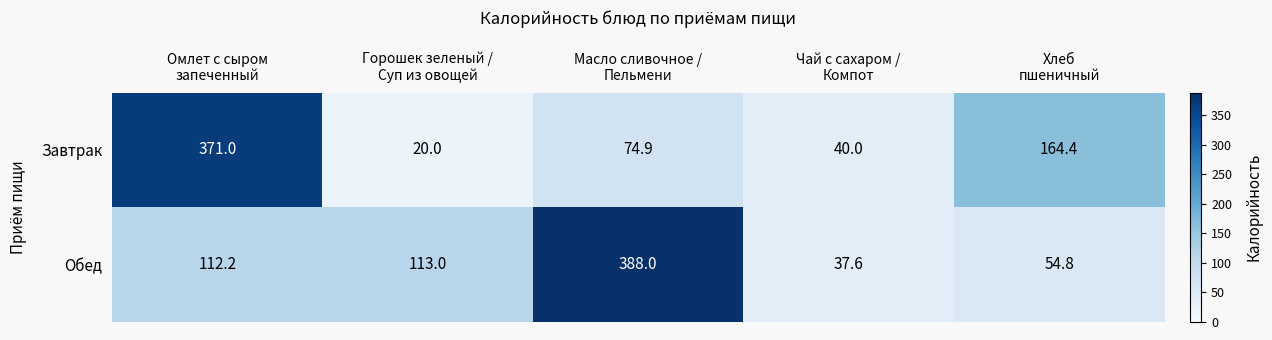

What is the difference between the maximum and minimum values in the Обед series?

350.4